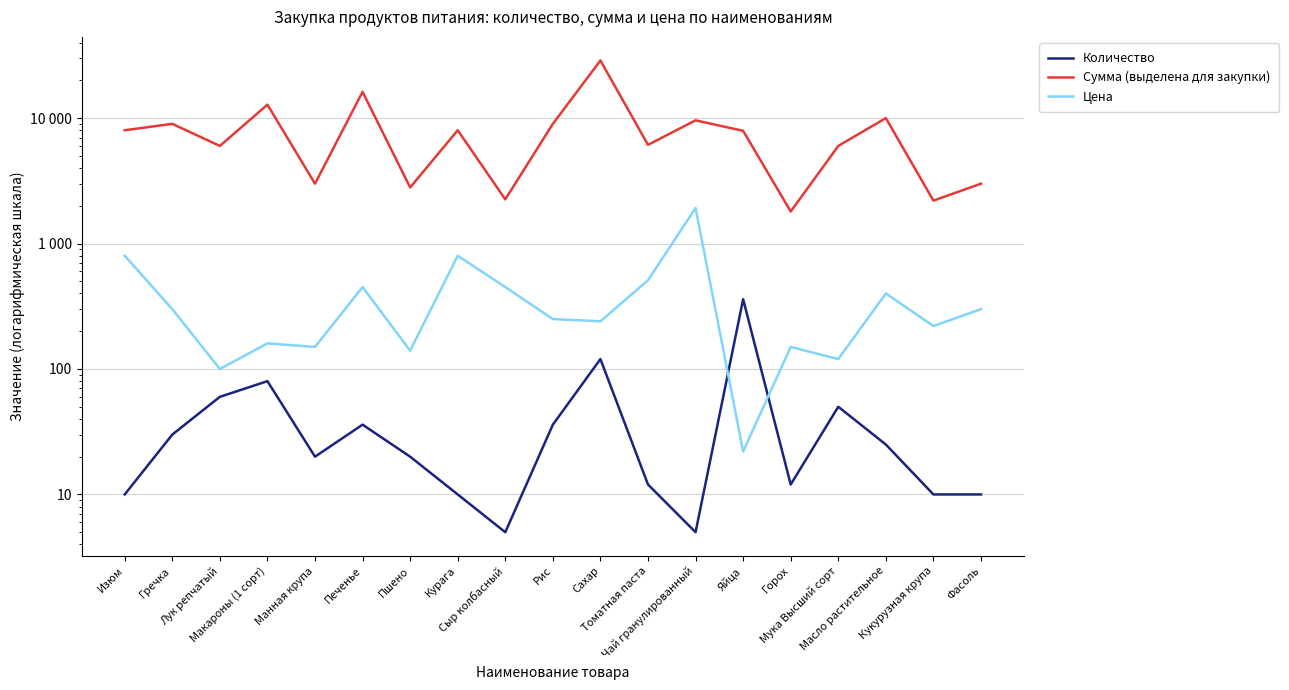

Reading left to right, list all the values displayed in this chart.

Количество: 10	30	60	80	20	36	20	10	5	36	120	12	5	360	12	50	25	10	10
Сумма (выделена для закупки): 8000	9000	6000	12800	3000	16200	2800	8000	2250	9000	28800	6120	9600	7920	1800	6000	10000	2200	3000
Цена: 800	300	100	160	150	450	140	800	450	250	240	510	1920	22	150	120	400	220	300